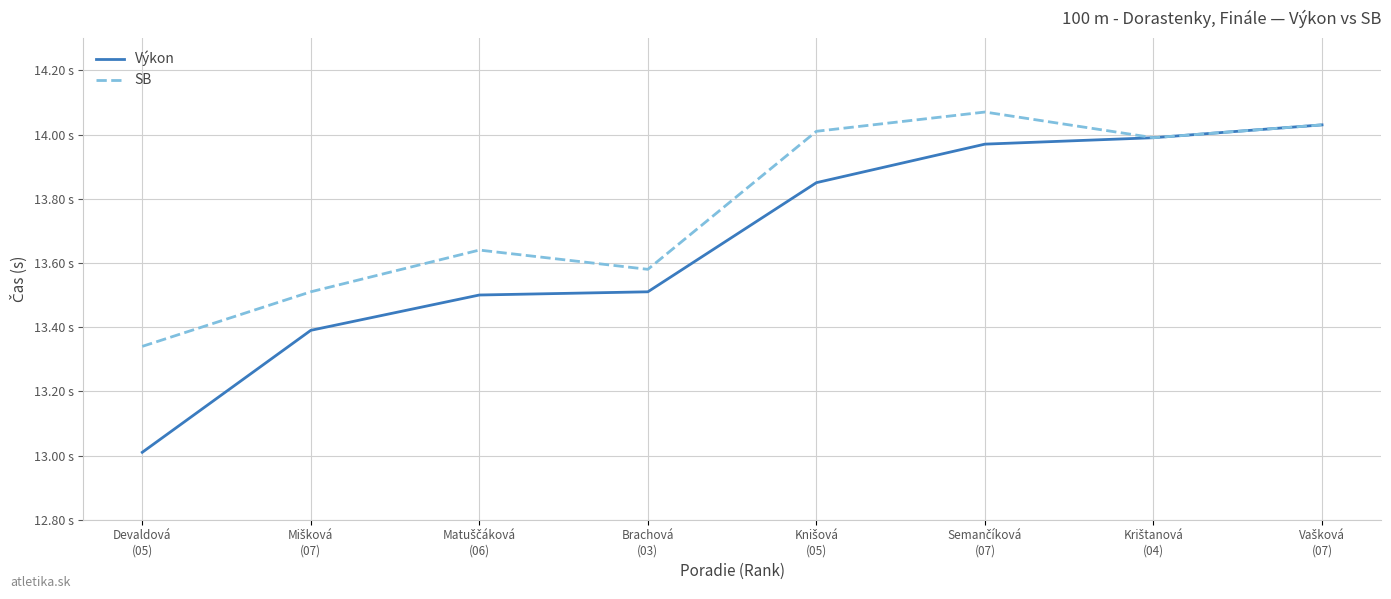

True or false: SB and Výkon intersect in this chart.

False